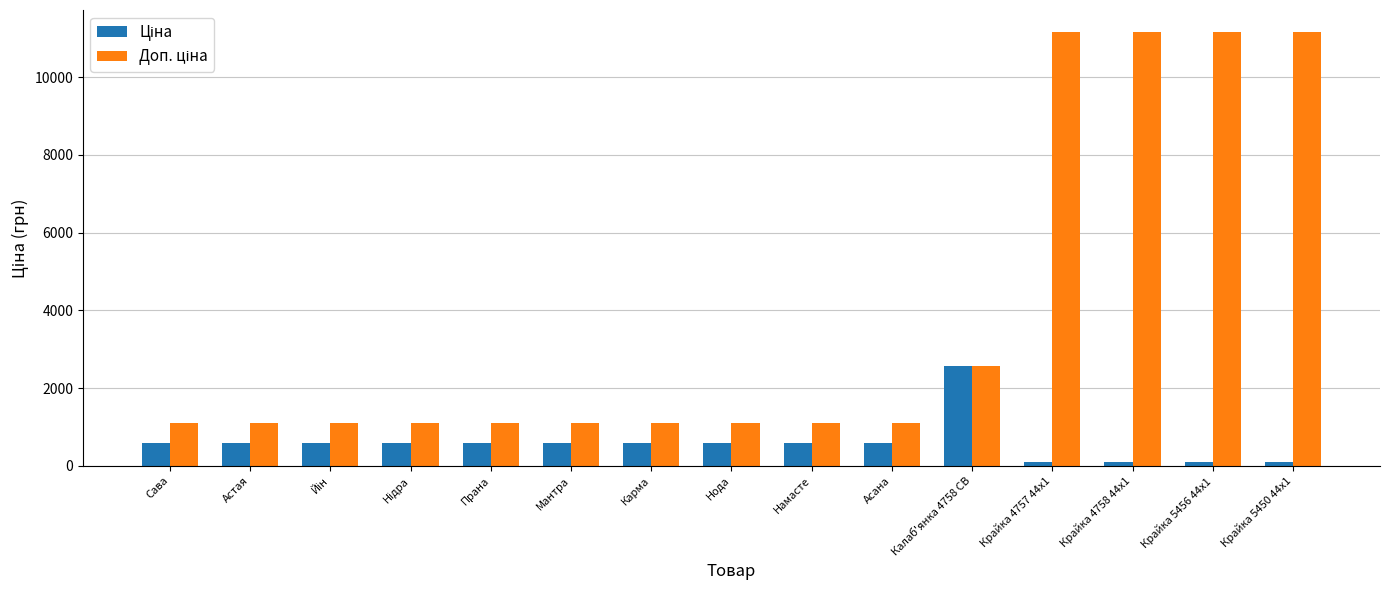

At how many categories does at least one series exceed 9942?

4